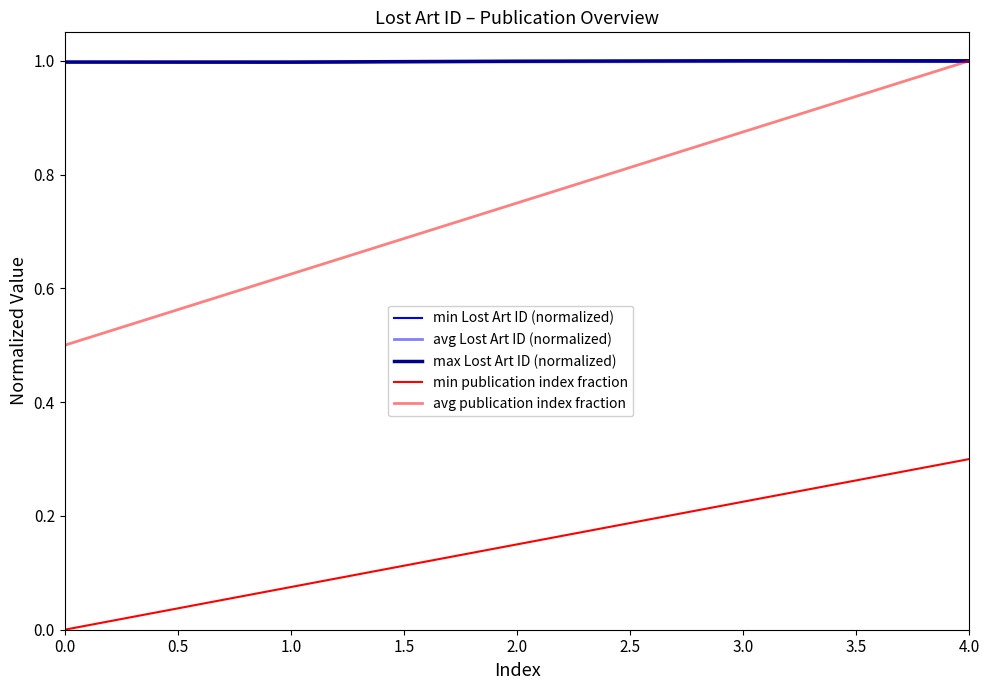

How many series are shown in this chart?

5